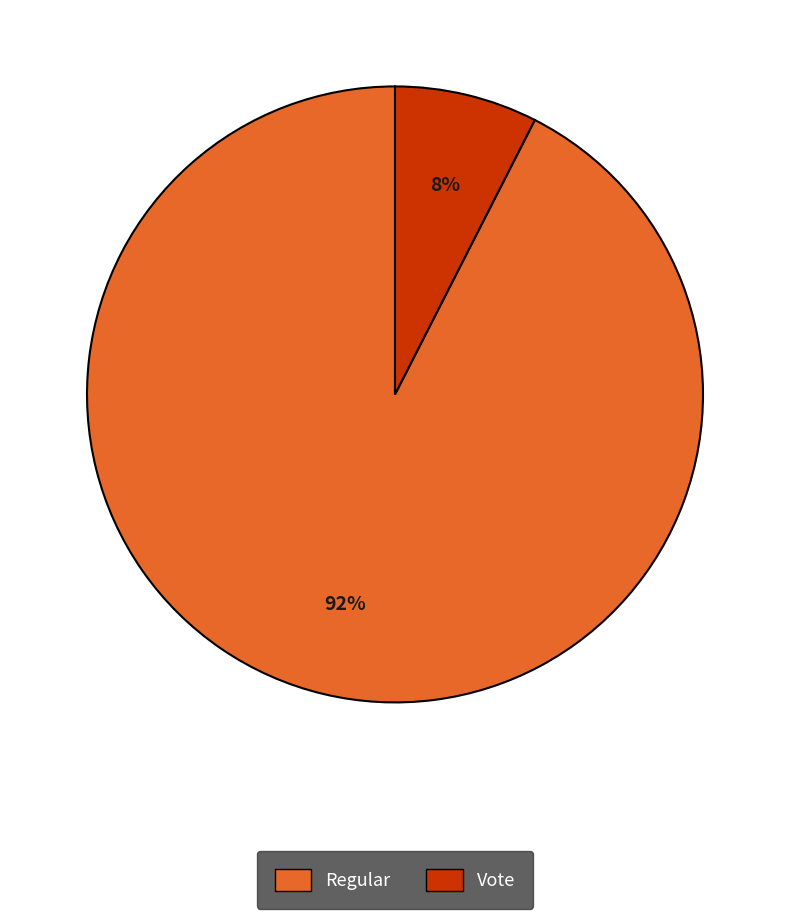

To the nearest percent, what is the combined percentage of Vote and Regular?

100%